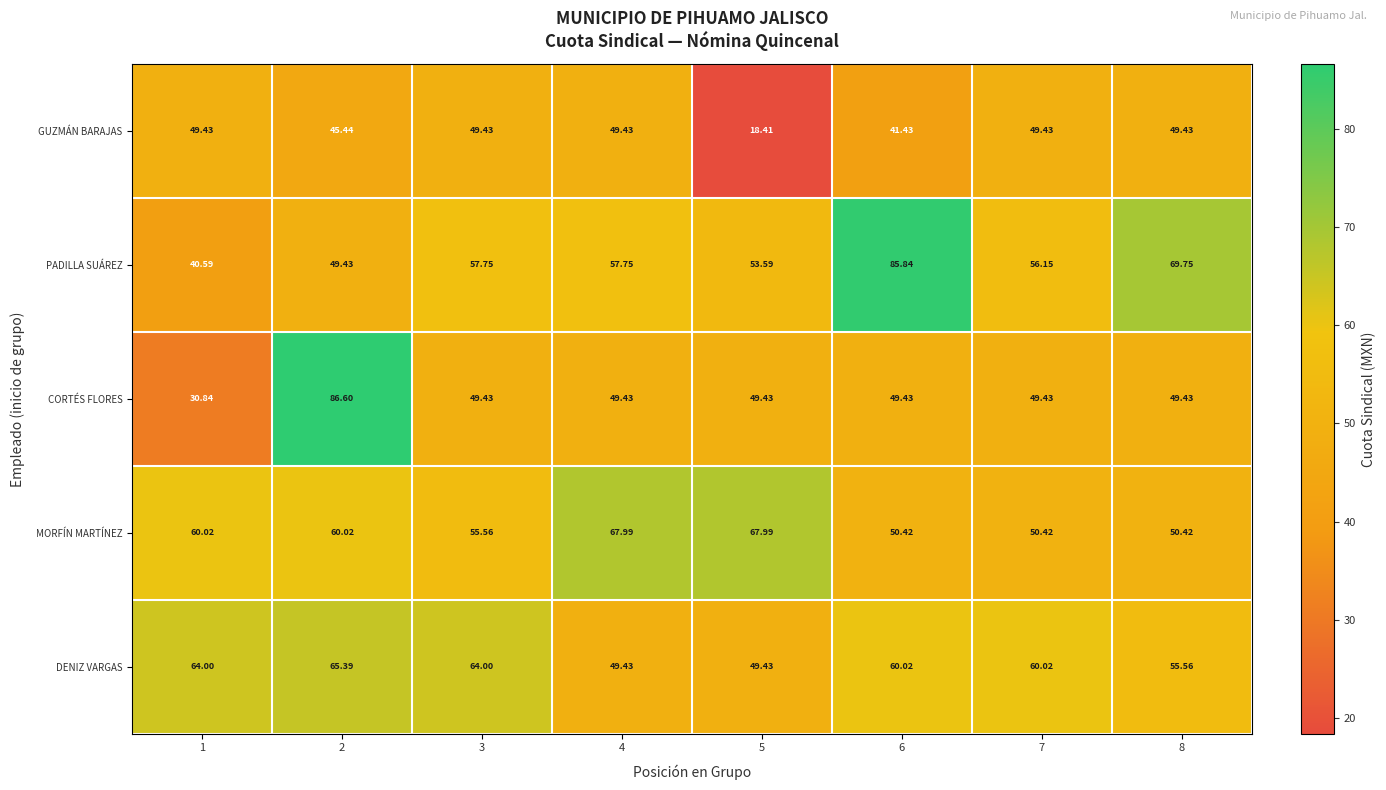

Which series has the largest range (max minus min)?

CORTÉS FLORES